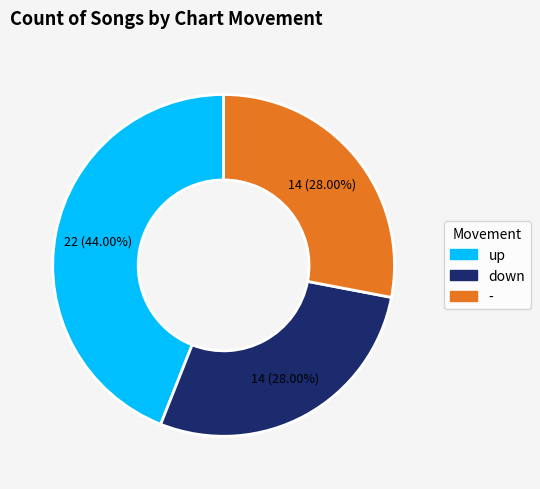

Combined, what portion of the pie is down and up?

72.0%